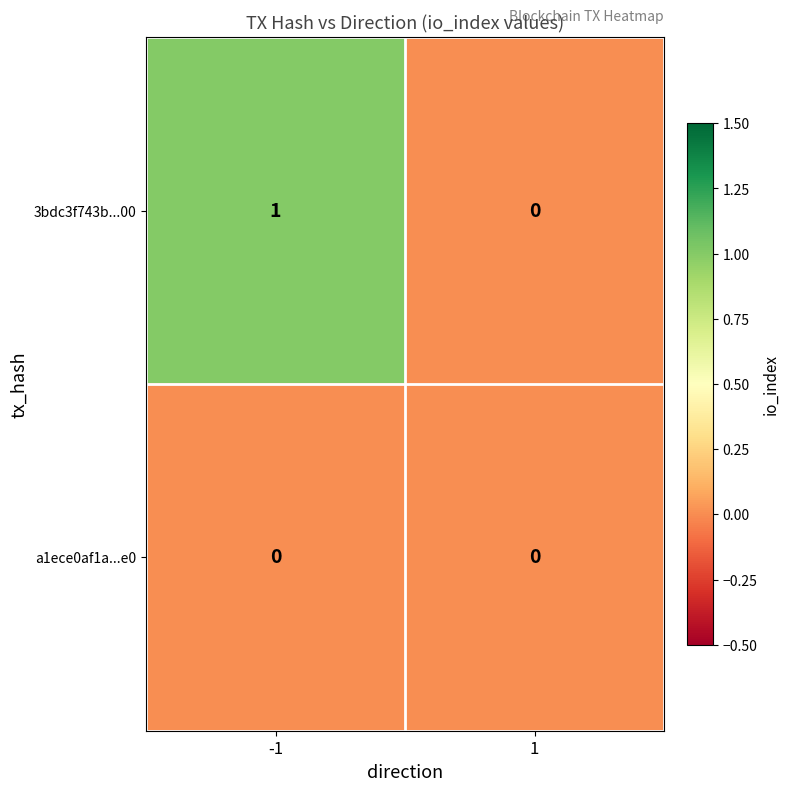

Is the value of a1ece0af1a...e0 at 1 greater than the value of 3bdc3f743b...00 at -1?

No